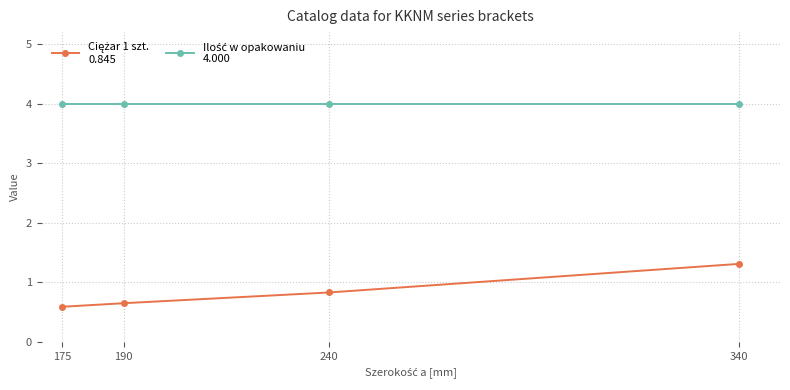

What is the maximum value shown in the chart?

4.0